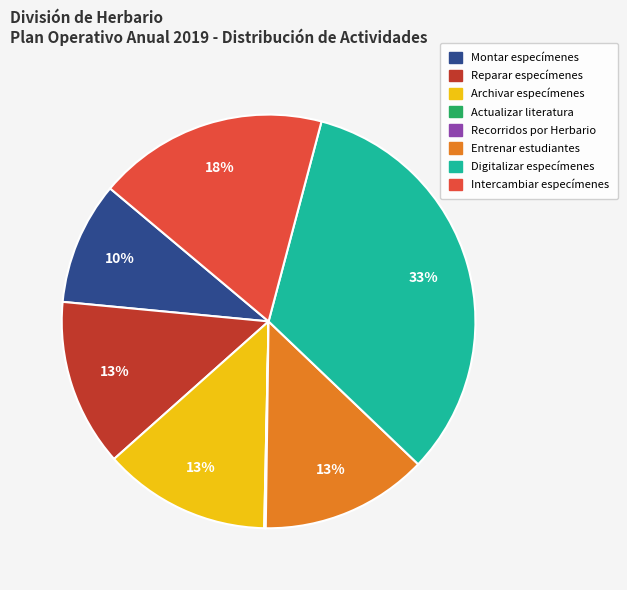

Does any single category account for the majority?

No